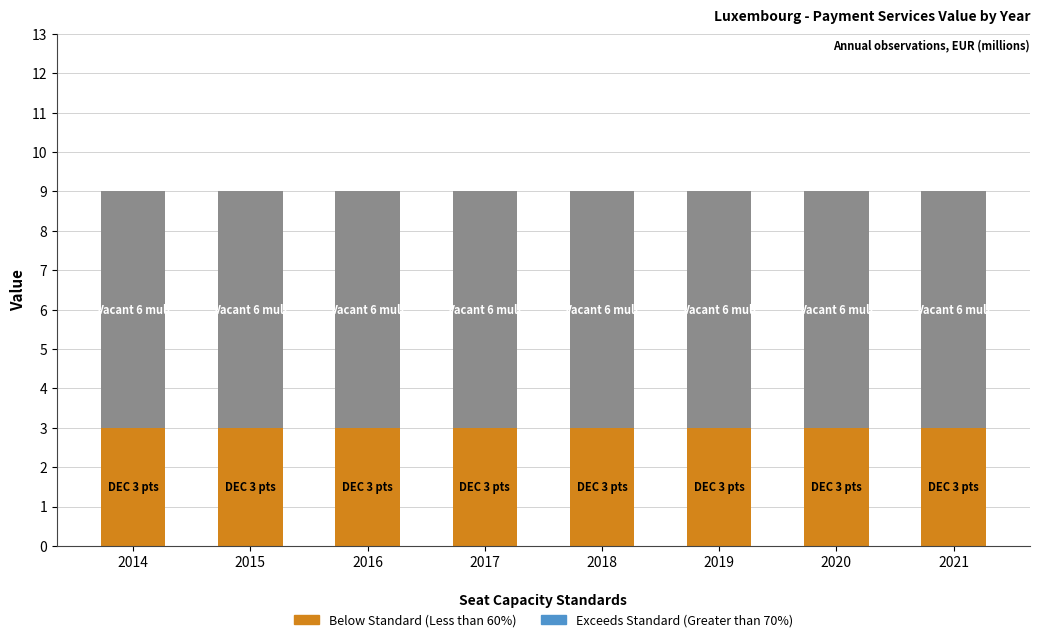

What is the total value across all series at 2018?

9